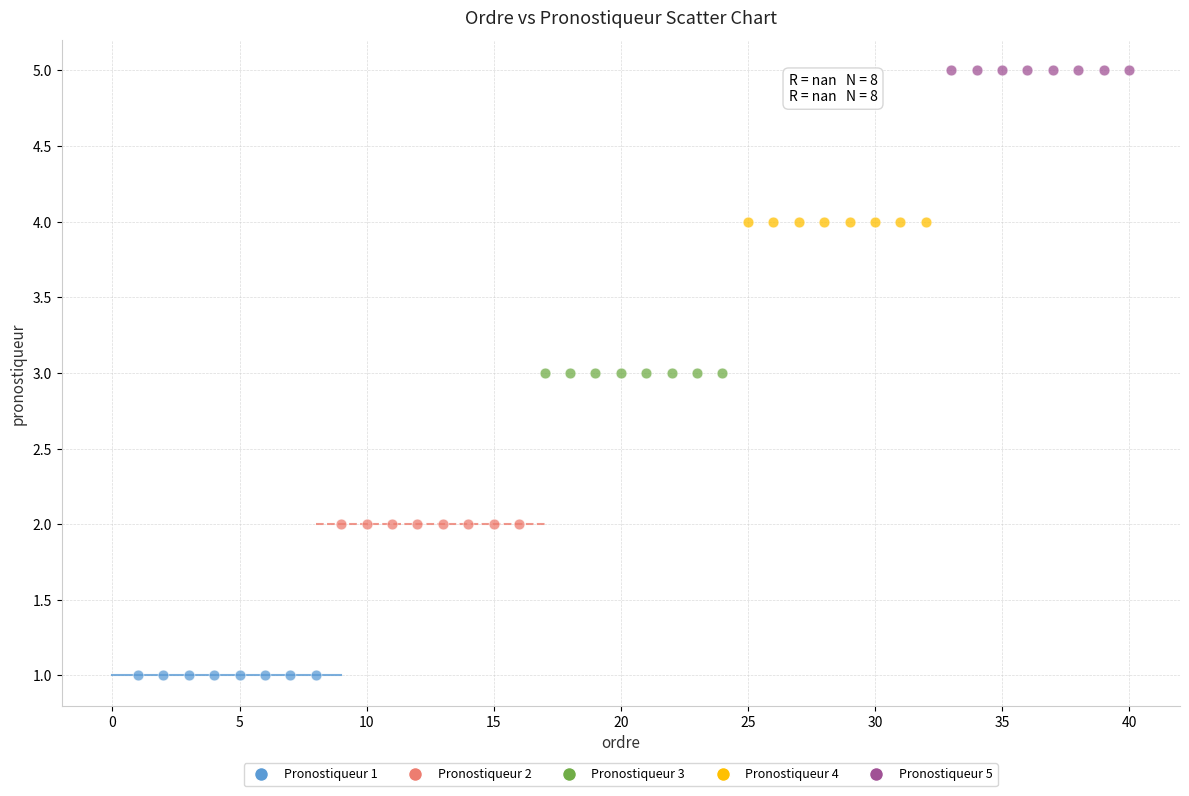

What are all the series names shown in the legend?

Pronostiqueur 1, Pronostiqueur 2, Pronostiqueur 3, Pronostiqueur 4, Pronostiqueur 5